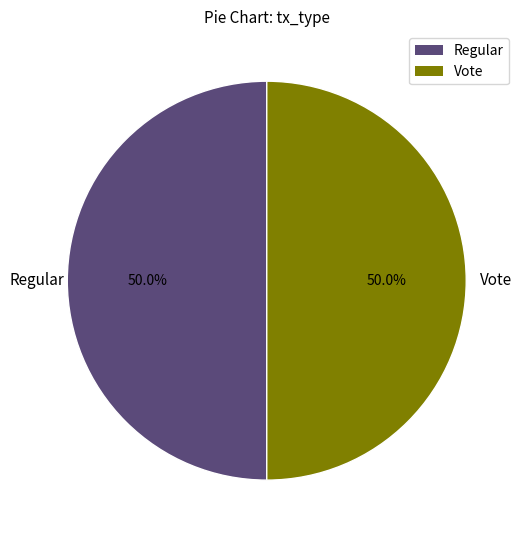

How many slices are in this pie chart?

2